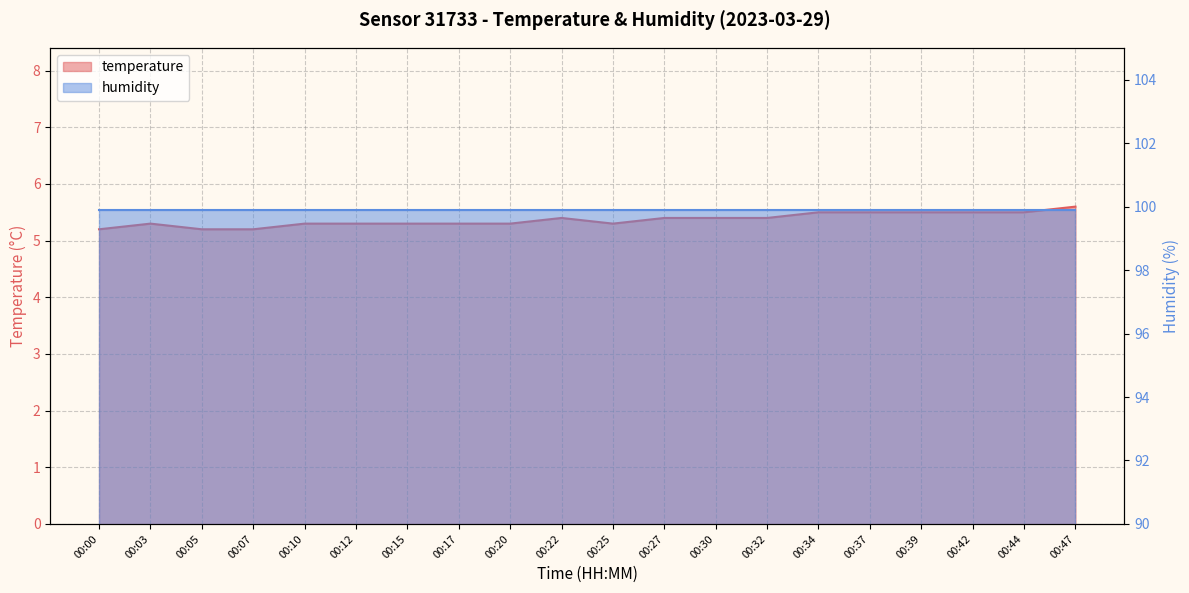

Rank the categories by value from lowest to highest.

00:00, 00:05, 00:07, 00:03, 00:10, 00:12, 00:15, 00:17, 00:20, 00:25, 00:22, 00:27, 00:30, 00:32, 00:34, 00:37, 00:39, 00:42, 00:44, 00:47